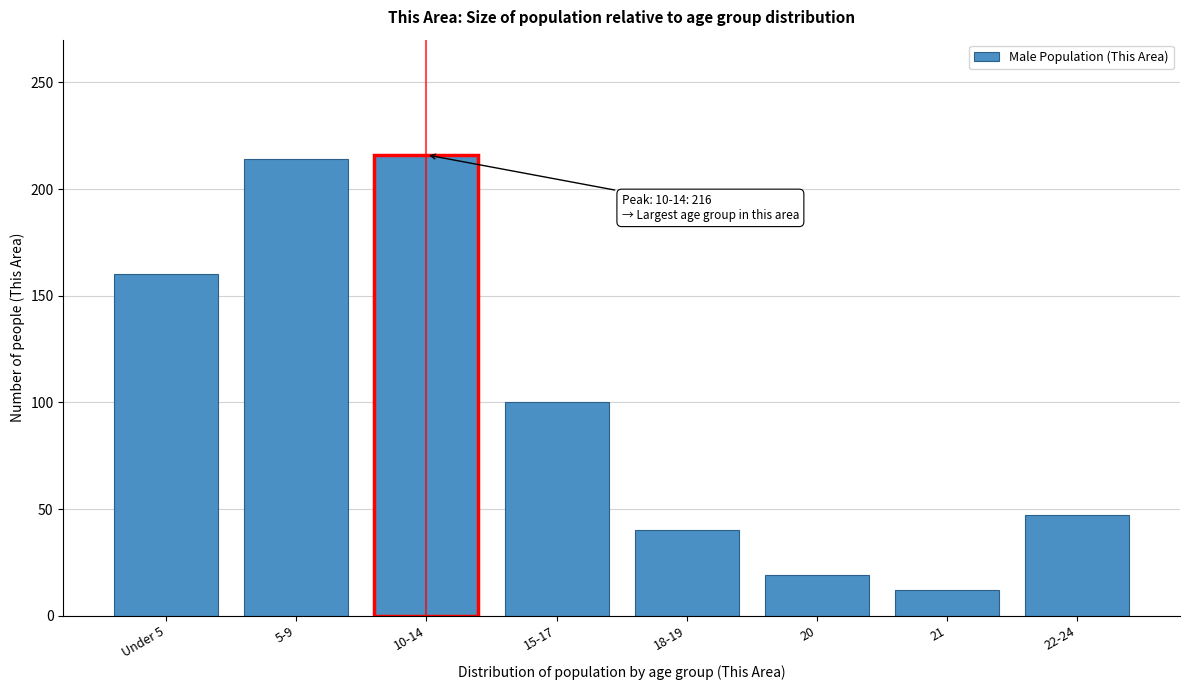

Reading left to right, transcribe all the data shown in this chart.

Under 5=160	5-9=214	10-14=216	15-17=100	18-19=40	20=19	21=12	22-24=47